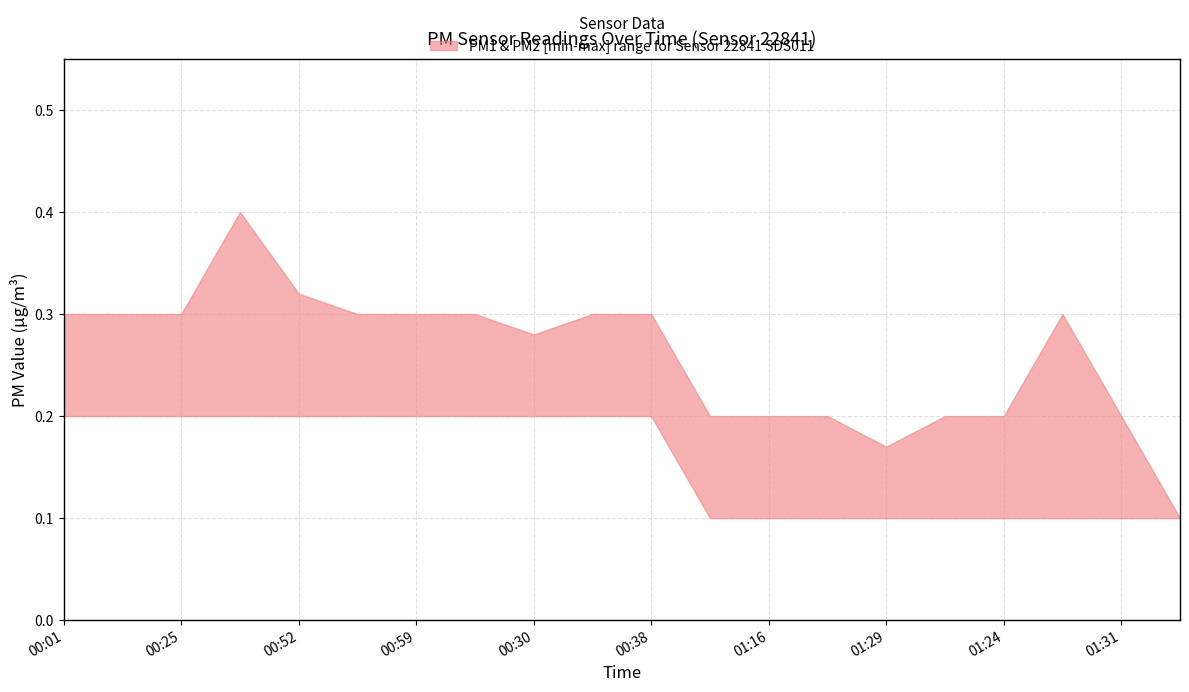

True or false: P2_upper and P1_lower intersect in this chart.

False